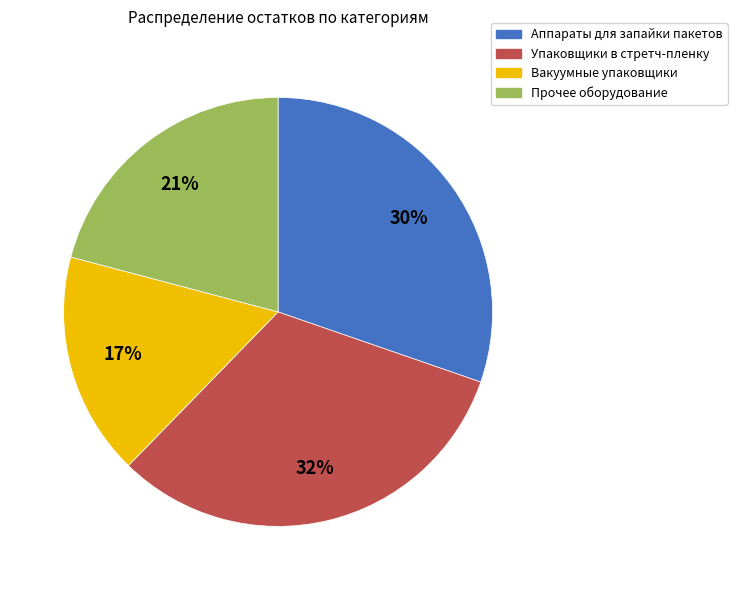

Does any single category account for the majority?

No